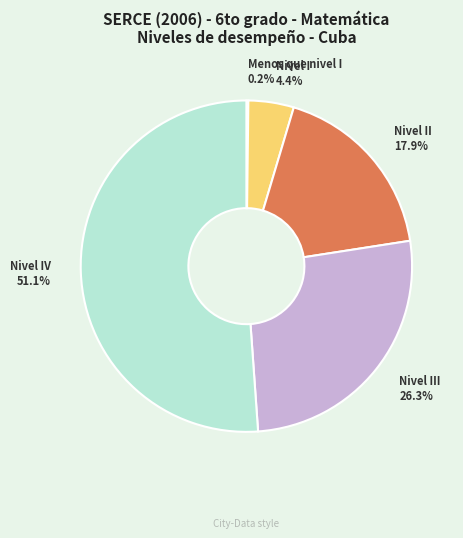

To the nearest percent, what is the difference between the largest and smallest slice percentages?

51%